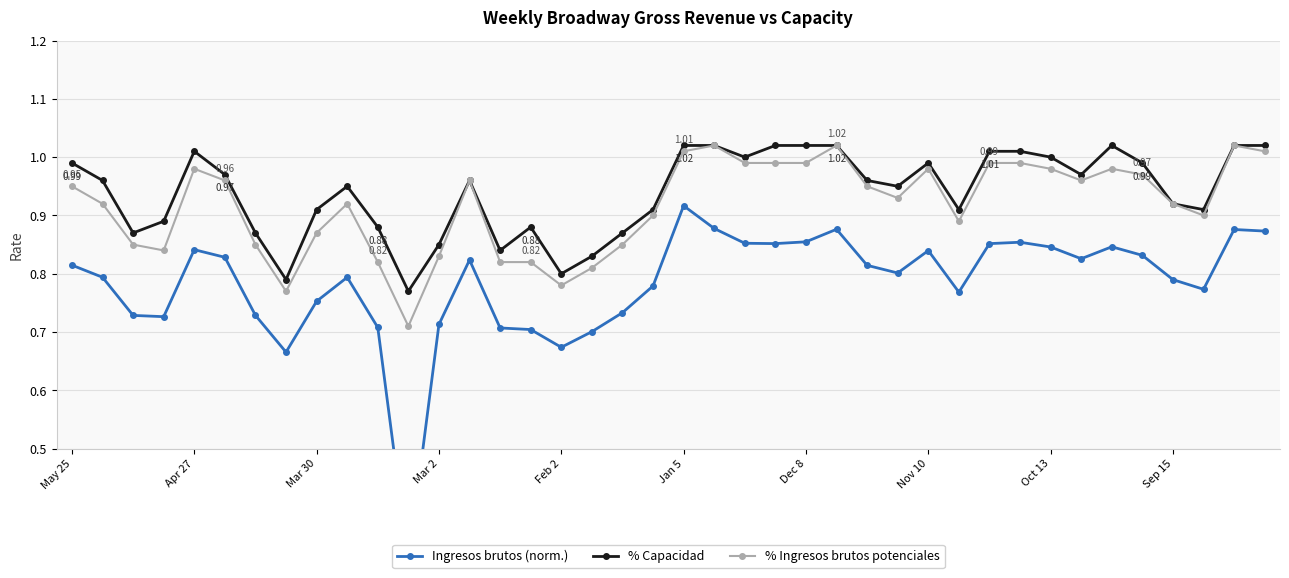

True or false: % Capacidad has a value of 0.9 at 29.

True